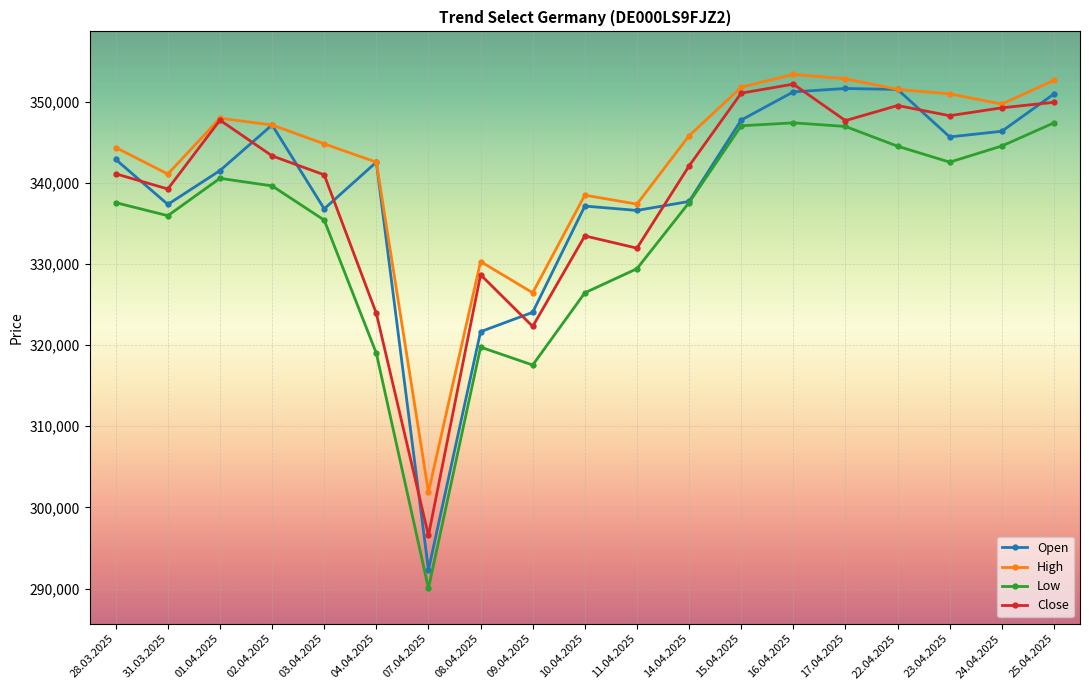

What position from the right is 16.04.2025?

6